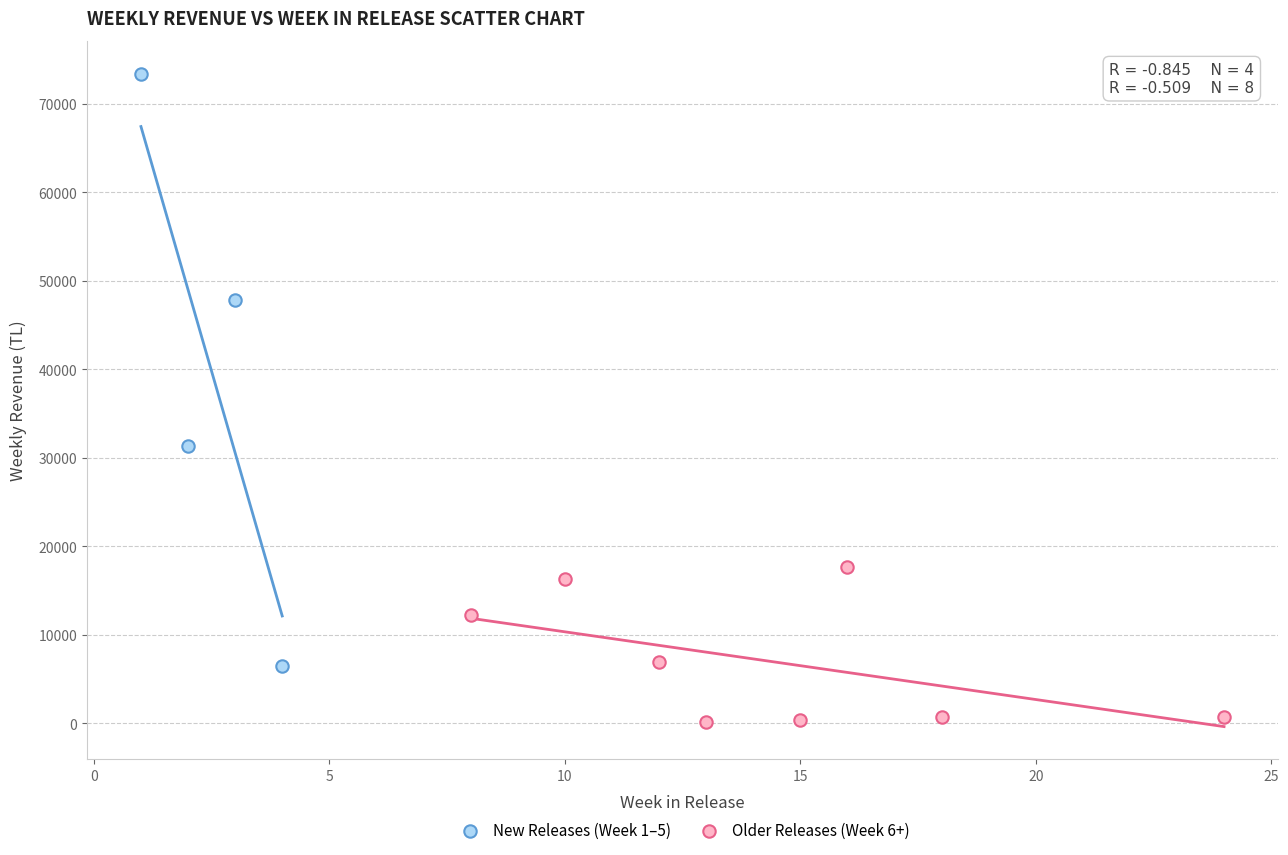

Which series reaches the minimum Y coordinate?

Older Releases (Week 6+)